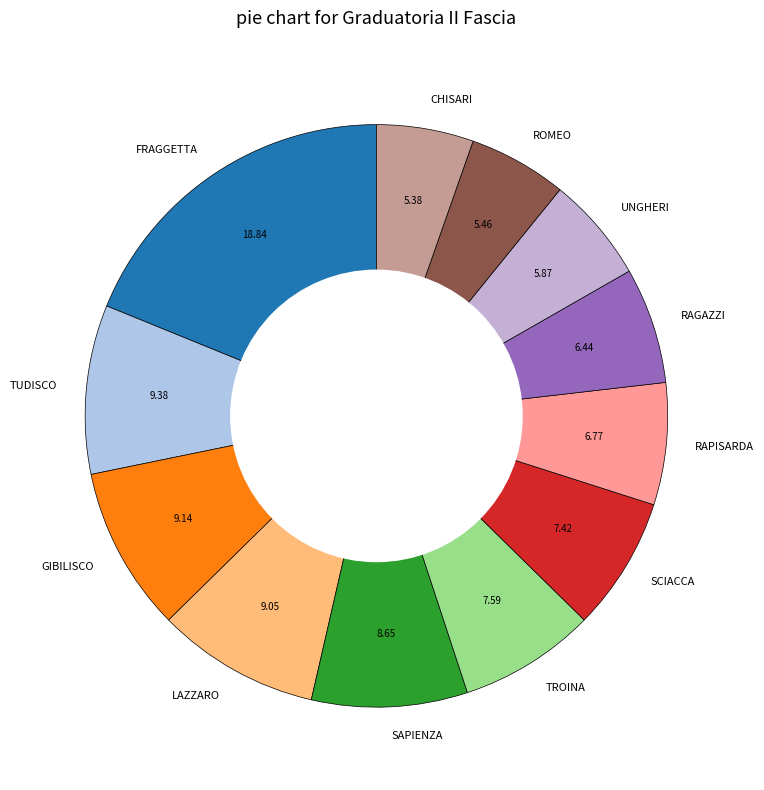

The TUDISCO slice represents 23% of the pie. True or false?

False